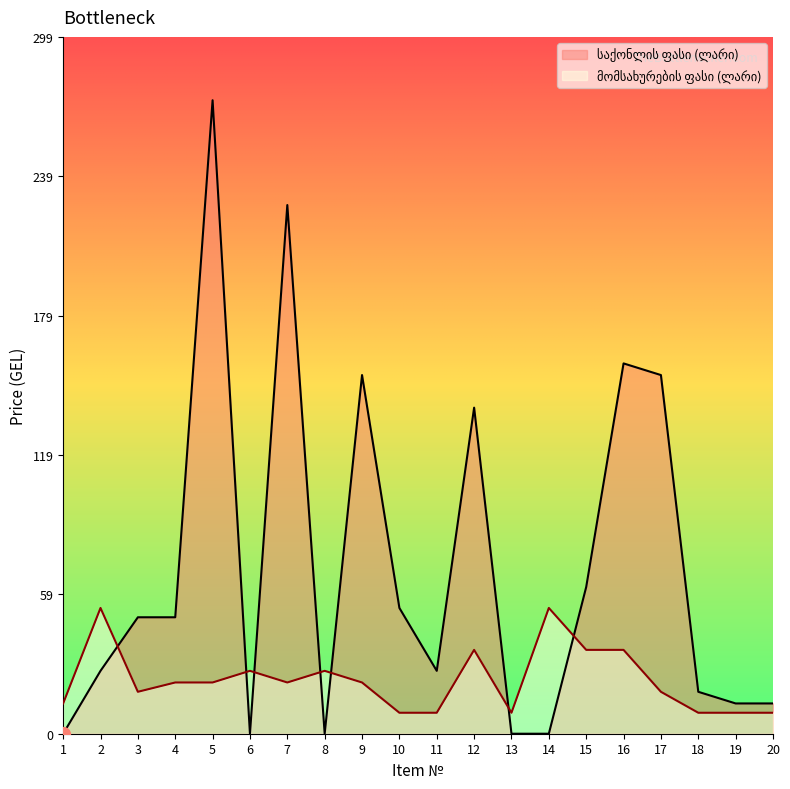

Is the value of საქონლის ფასი (ლარი) at 4 greater than the value of მომსახურების ფასი (ლარი) at 13?

Yes